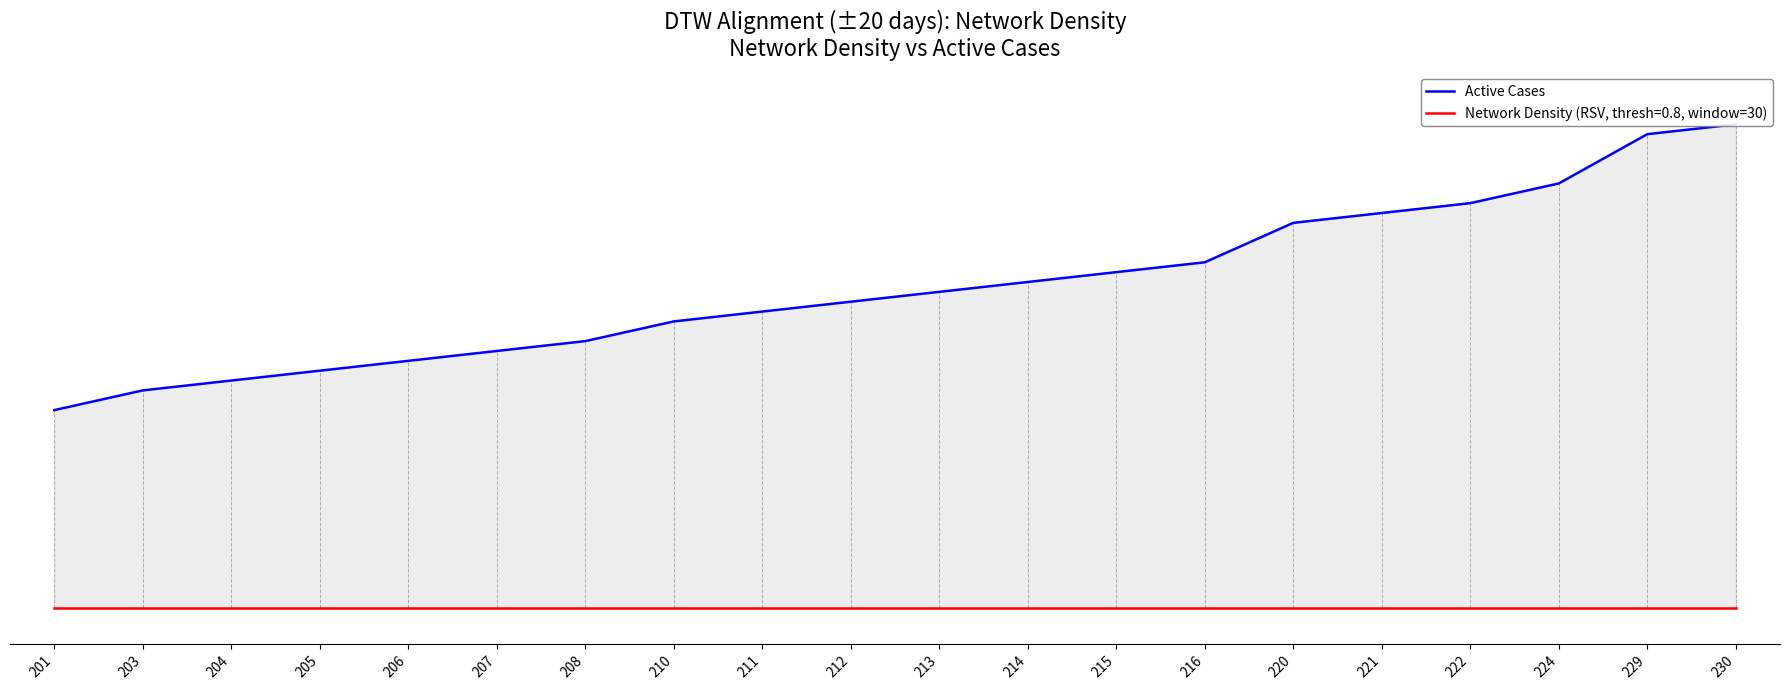

Rank the categories by value from highest to lowest.

230, 229, 224, 222, 221, 220, 216, 215, 214, 213, 212, 211, 210, 208, 207, 206, 205, 204, 203, 201